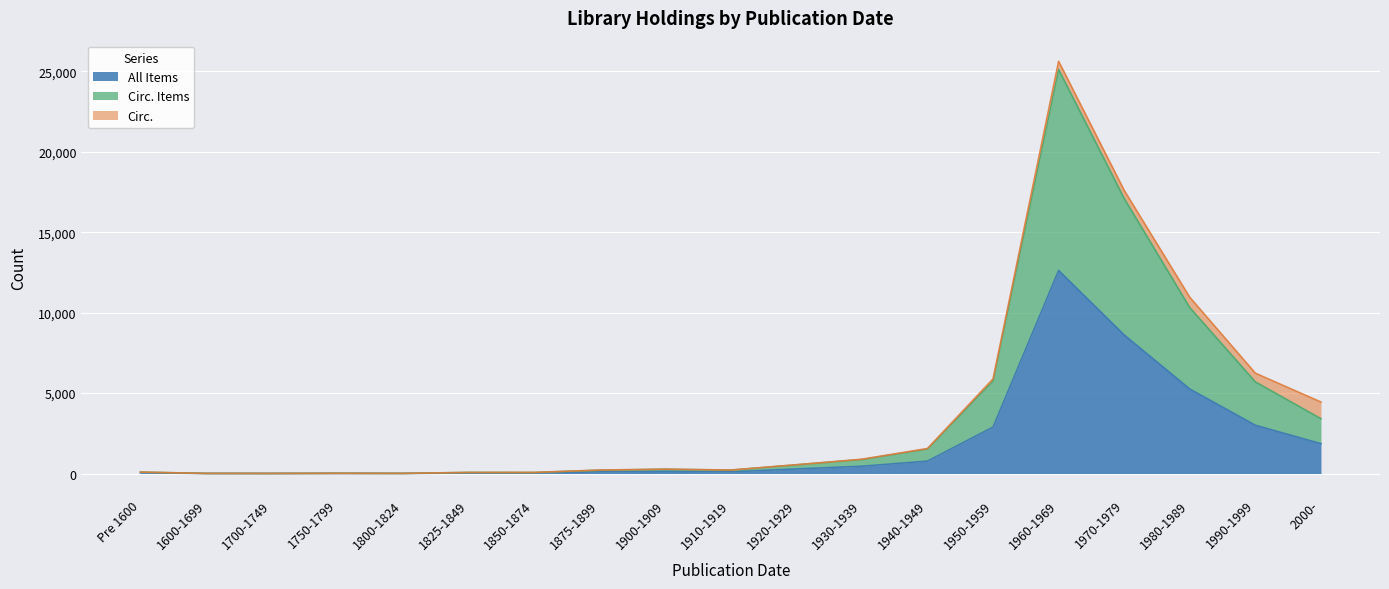

True or false: All Items has more than 0 interior local peaks.

True